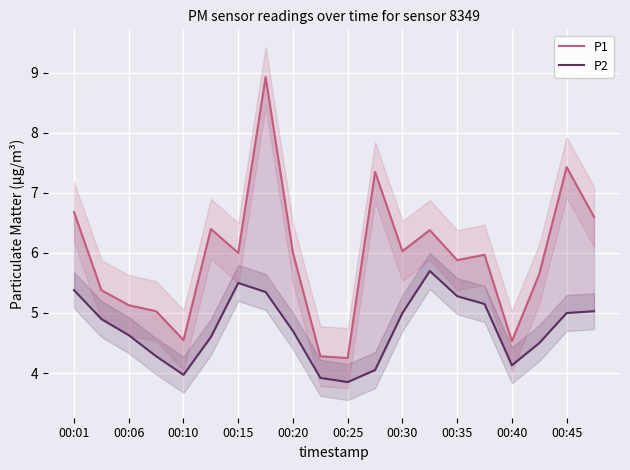

In P2, how many points are higher than both neighbors (excluding endpoints)?

2